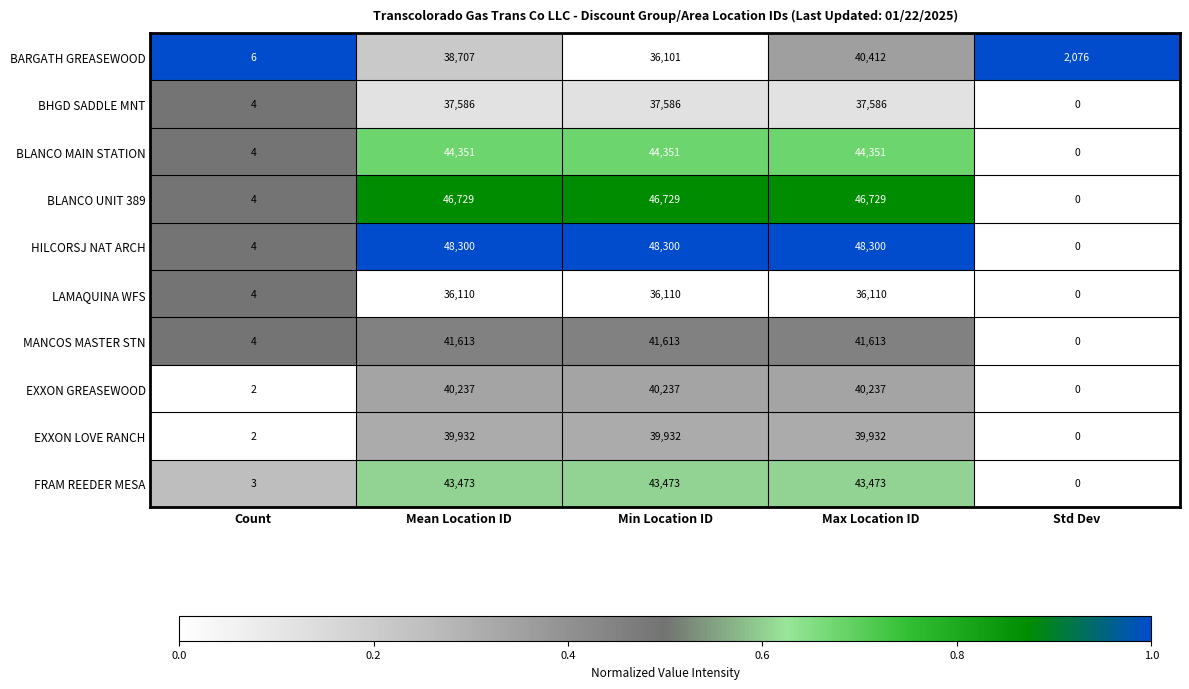

What is the difference between the maximum and second lowest values in the BLANCO MAIN STATION series?

44347